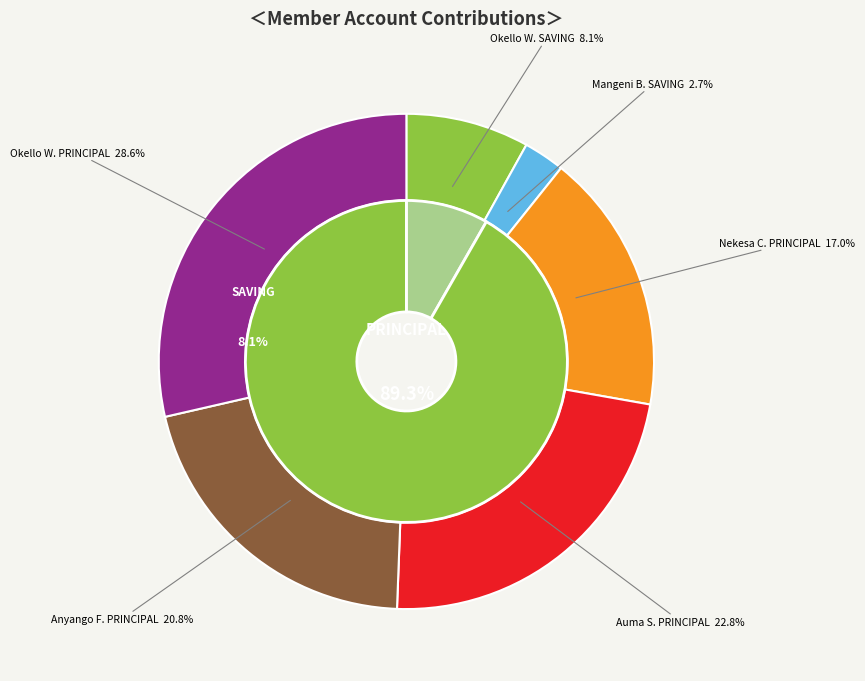

What is the ratio of the value at Okello Wilfred (SAVING) to the value at Mangeni Benard (SAVING)?

3.0